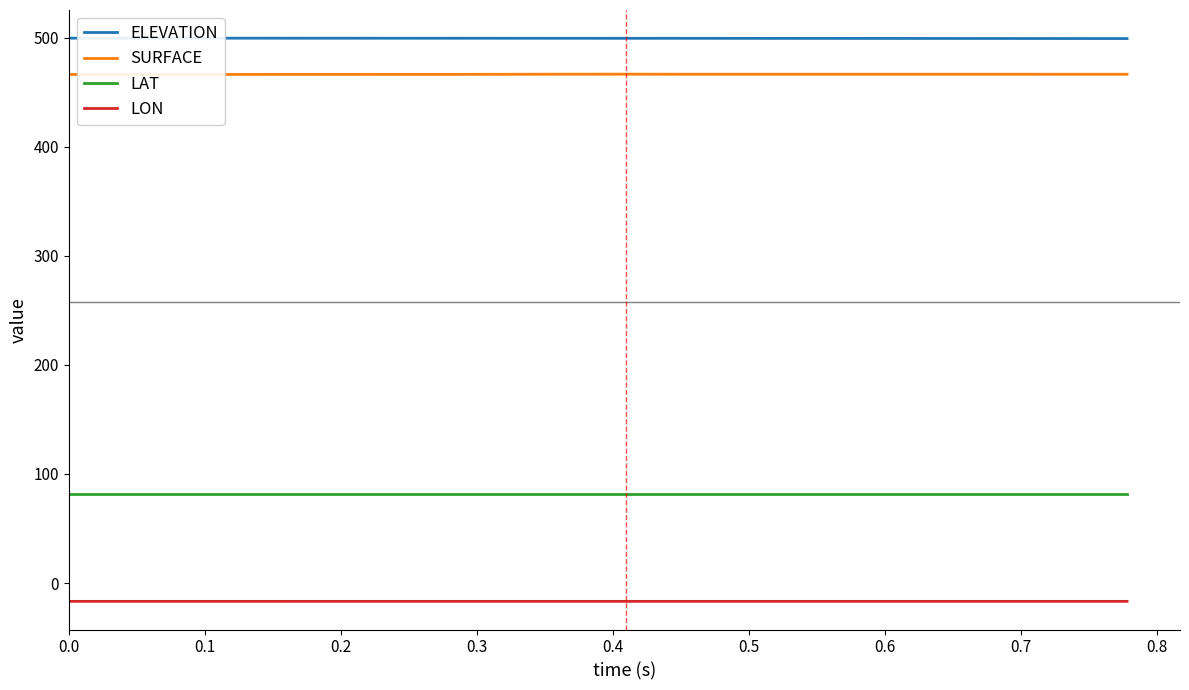

Which series has the largest total across all categories?

ELEVATION